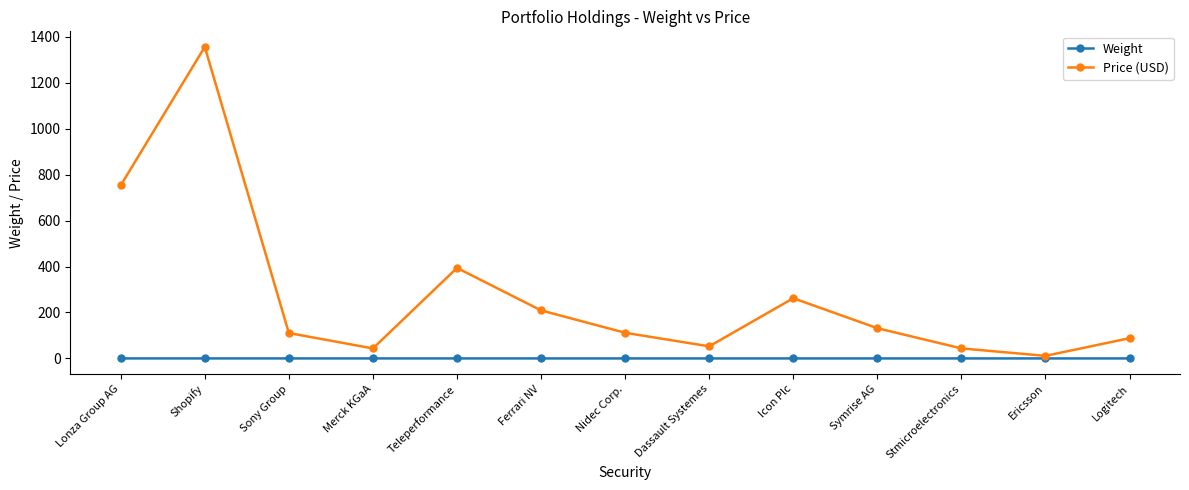

What is the label of the 6th point from the right?

Dassault Systemes